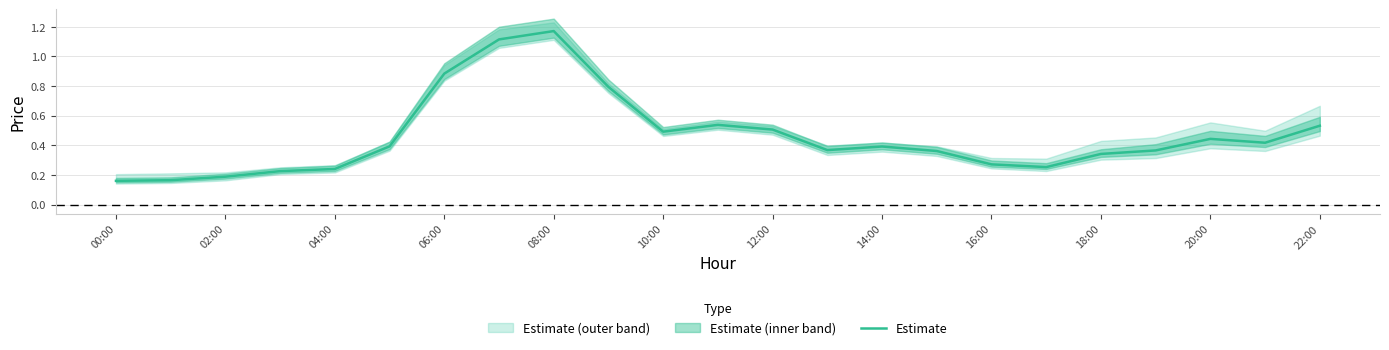

How many lines are shown in the chart?

1